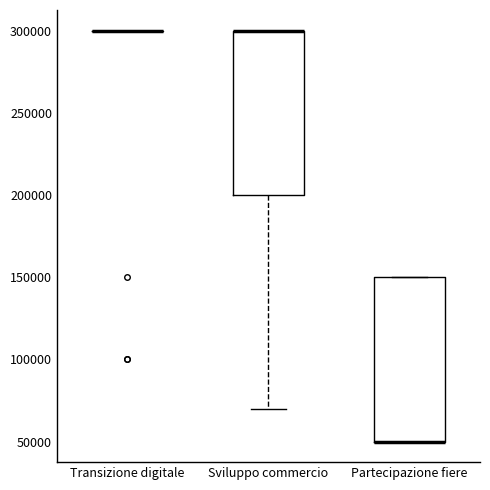

Reading left to right, read every box against the y-axis: the position of its median line, the range the box covers, and the ends of its whiskers. The values are not printed on the chart, so give them approximately, as read against the axis.

Transizione digitale: box collapsed to a line at 300000, whiskers 300000 to 300000
Sviluppo commercio: median 300000 (drawn on the box's upper edge), box 200000 to 300000, whiskers 70000 to 300000
Partecipazione fiere: median 50000 (drawn on the box's lower edge), box 50000 to 150000, whiskers 50000 to 150000